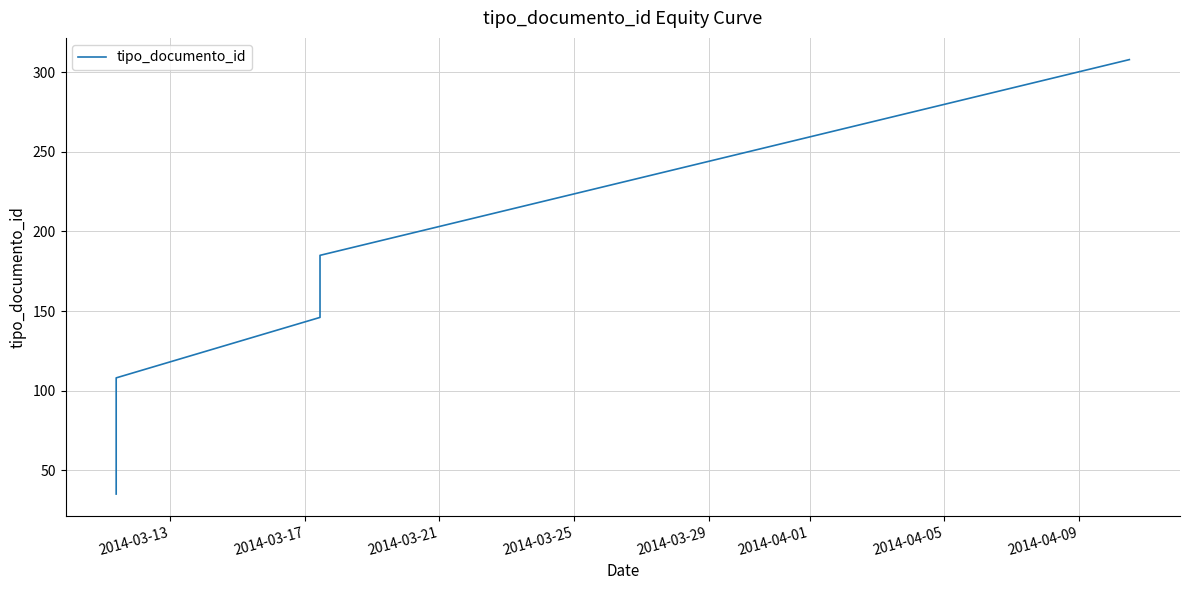

What is the change in value from 2014-03-17 to 2014-03-25?

+75